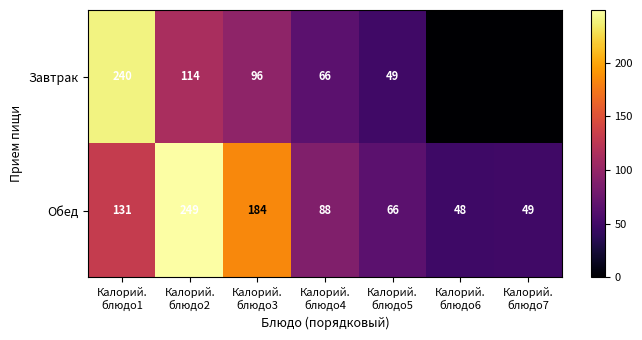

What is the difference between the second highest and minimum values in the Обед series?

136